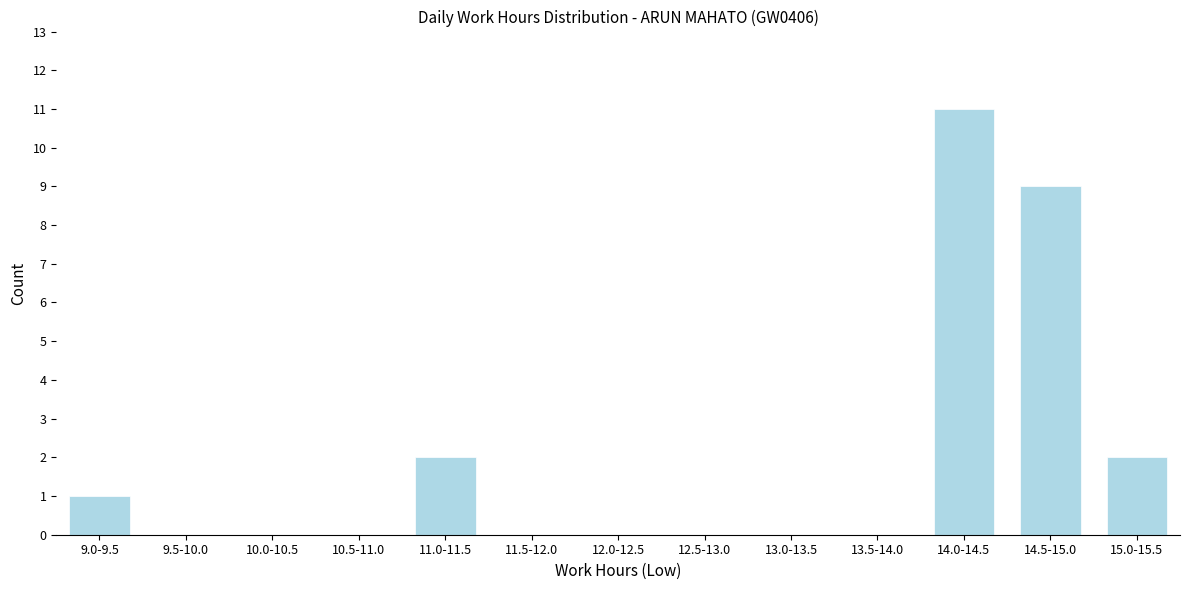

Reading left to right, what are all the values shown in this chart?

9.0-9.5=1	9.5-10.0=0	10.0-10.5=0	10.5-11.0=0	11.0-11.5=2	11.5-12.0=0	12.0-12.5=0	12.5-13.0=0	13.0-13.5=0	13.5-14.0=0	14.0-14.5=11	14.5-15.0=9	15.0-15.5=2